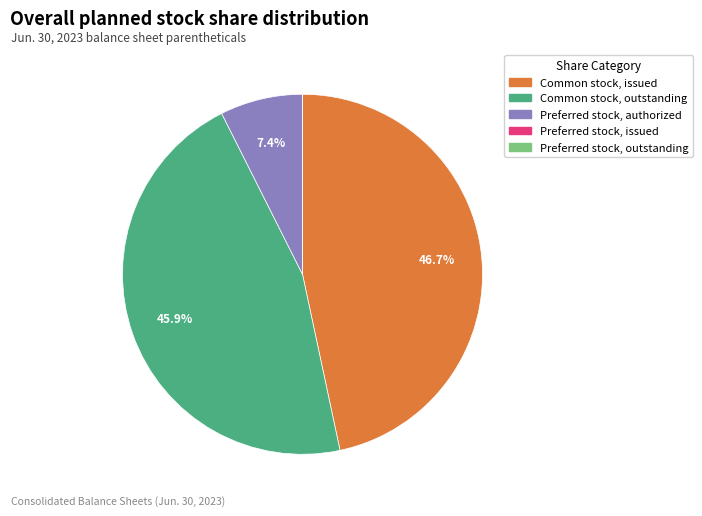

Which category has the biggest portion of the pie?

Common stock, issued